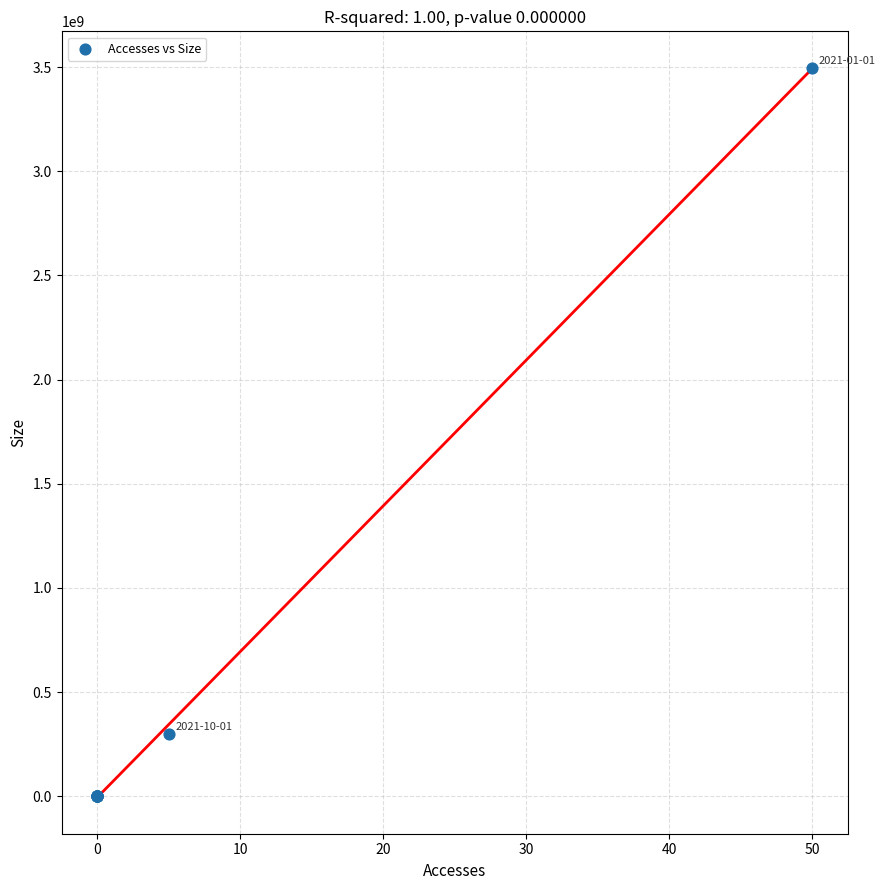

What Y value in the scatter plot is closest to 1748609248?

297051296